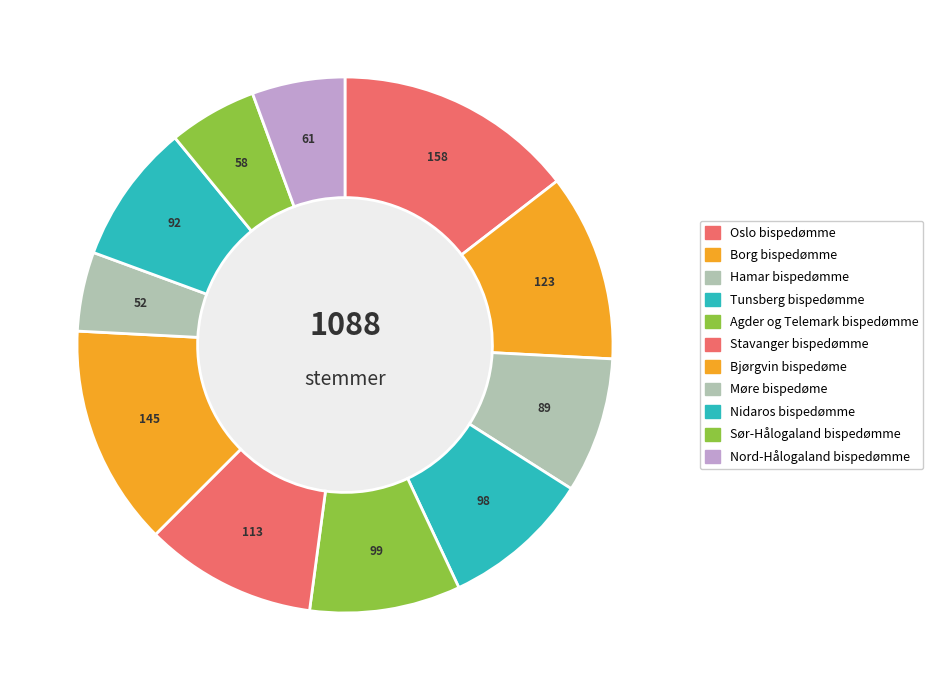

Combined, do Stavanger bispedømme and Nidaros bispedømme account for over 50%?

No